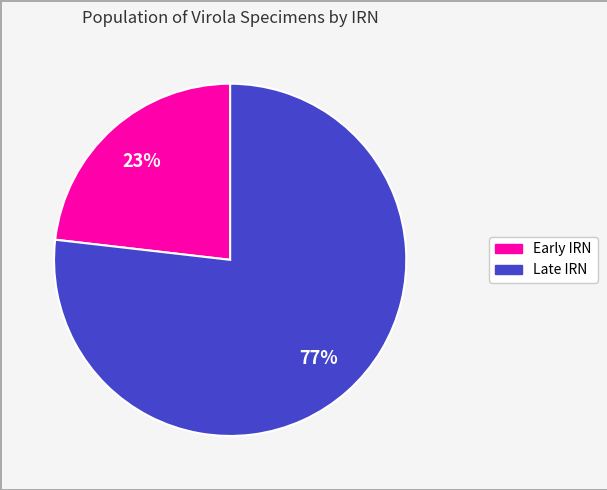

Is there any slice that represents more than half of the pie?

Yes